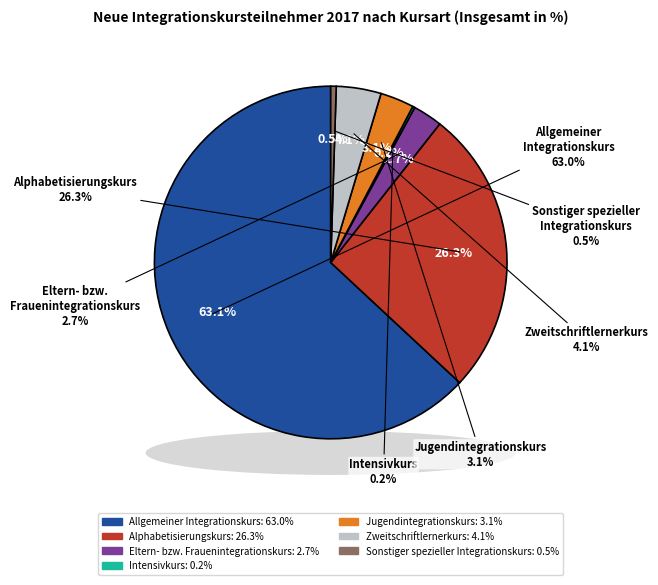

True or false: Allgemeiner Integrationskurs accounts for 49% of the total.

False